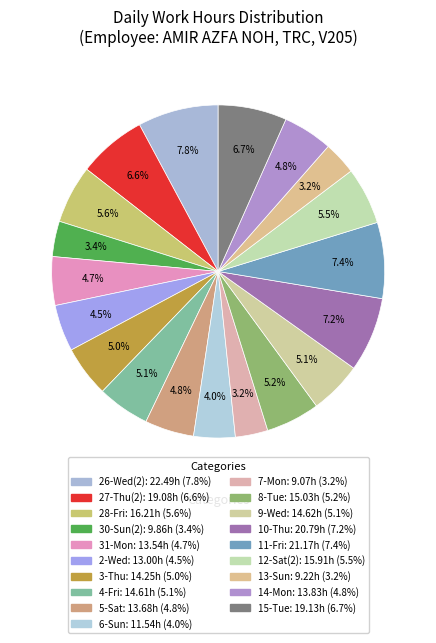

The 14-Mon slice represents 17% of the pie. True or false?

False